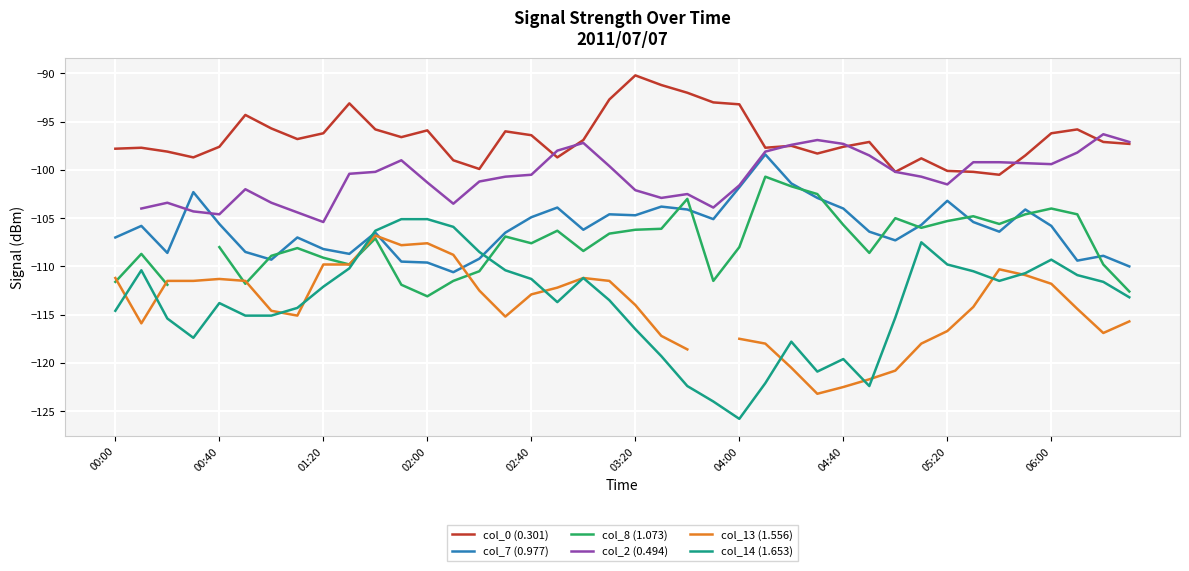

Is it true that col_13 (1.556) equals -115.7 at 39?

True